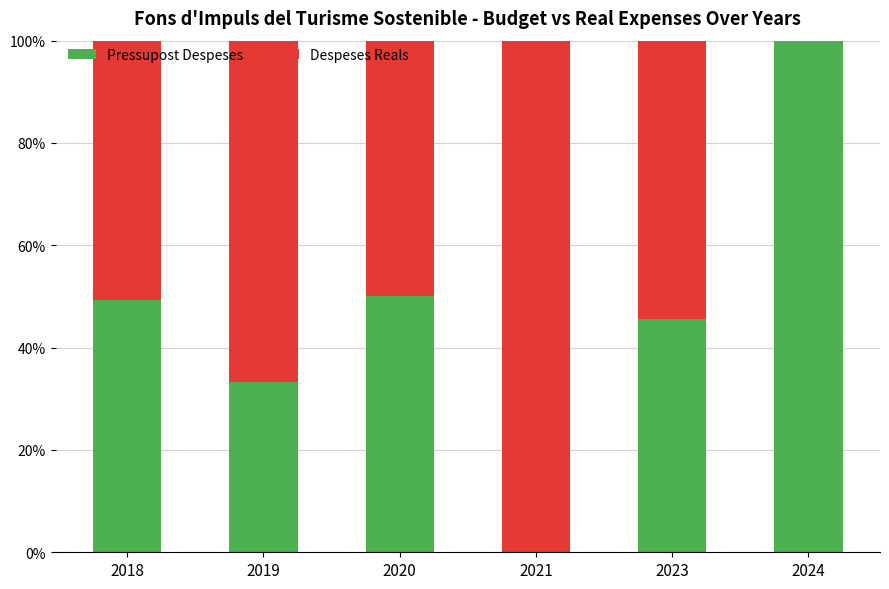

What is the maximum value for Pressupost Despeses?

100.0